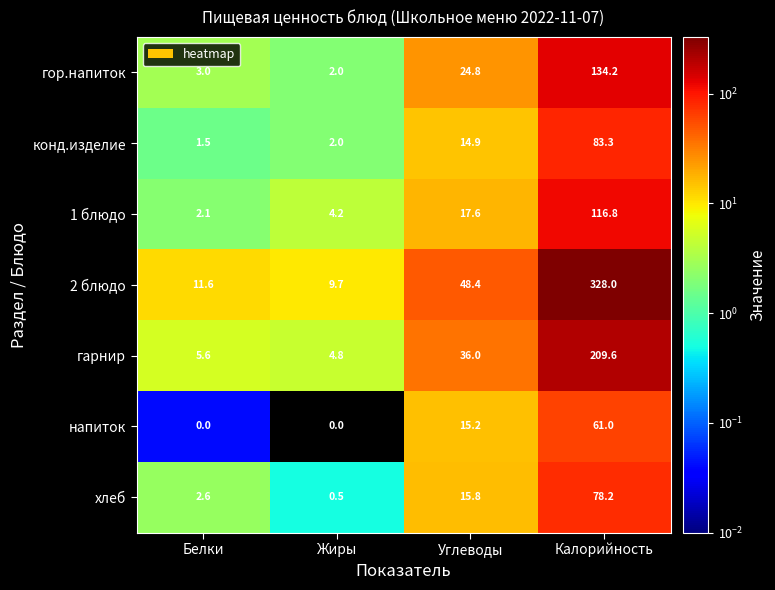

Which series has the largest total across all categories?

2 блюдо